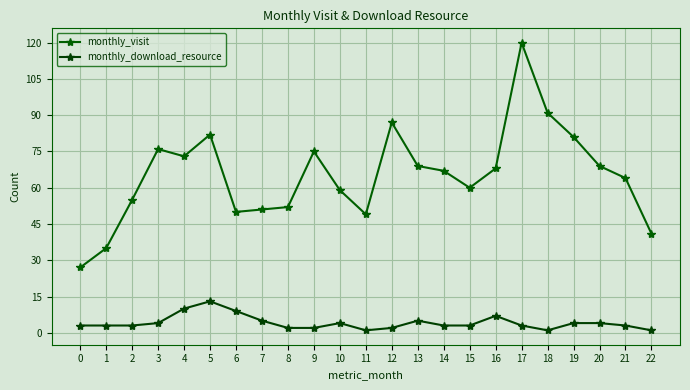

Which series has the largest range (max minus min)?

monthly_visit